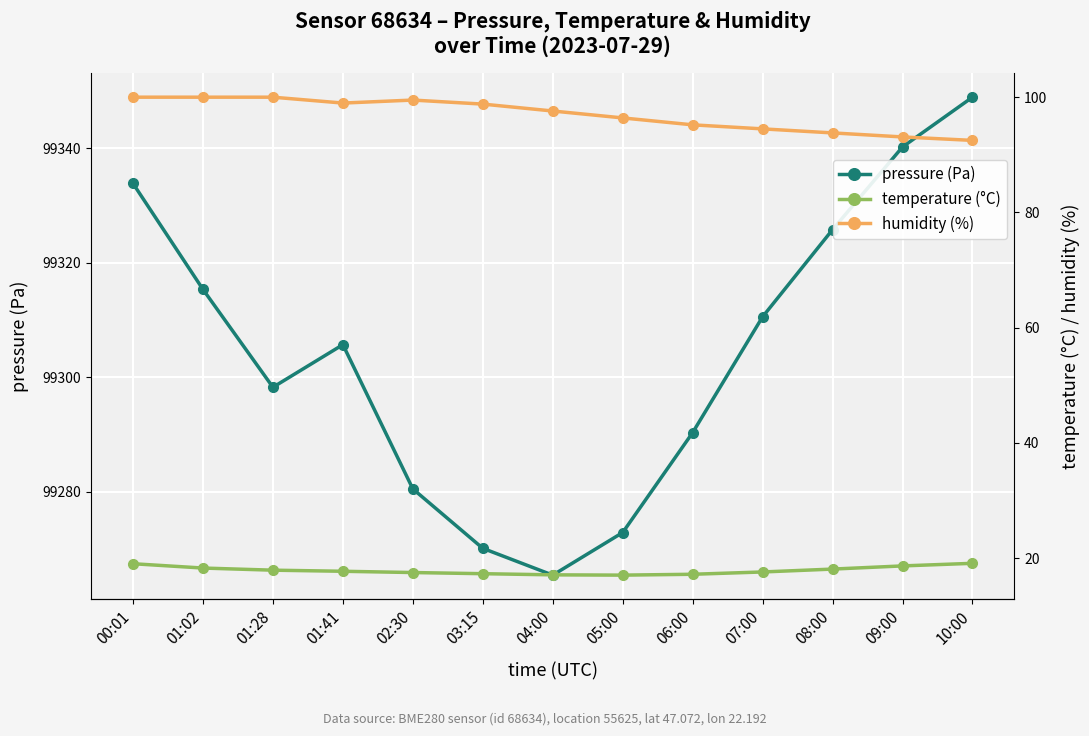

At which category does humidity (%) reach its first local valley?

01:41